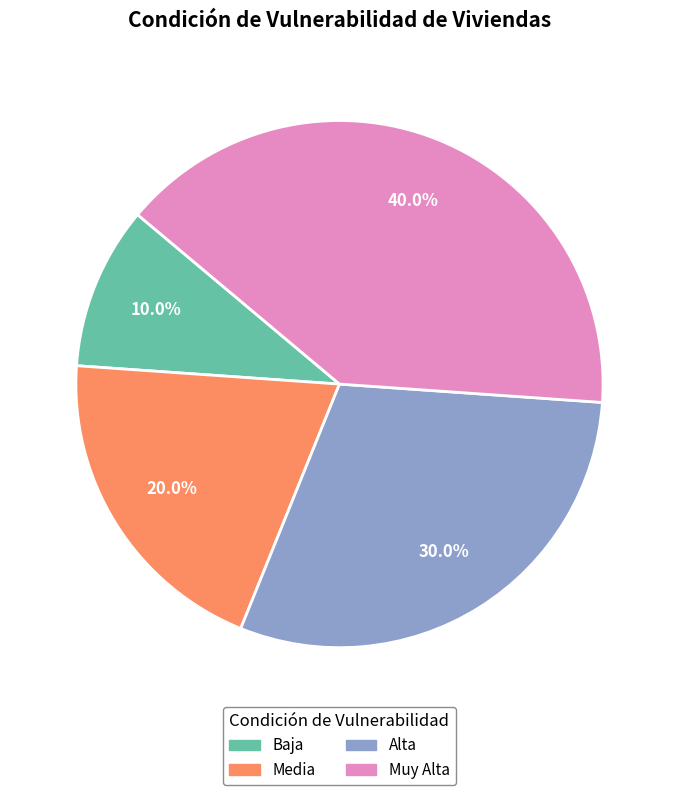

Combined, do Alta and Muy Alta account for over 50%?

Yes